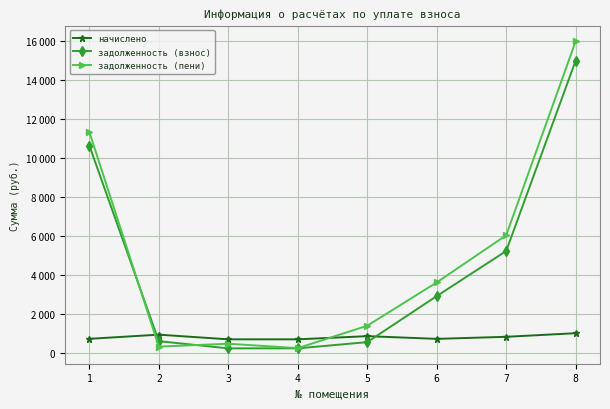

How many intersections are there between начислено and задолженность (пени)?

2